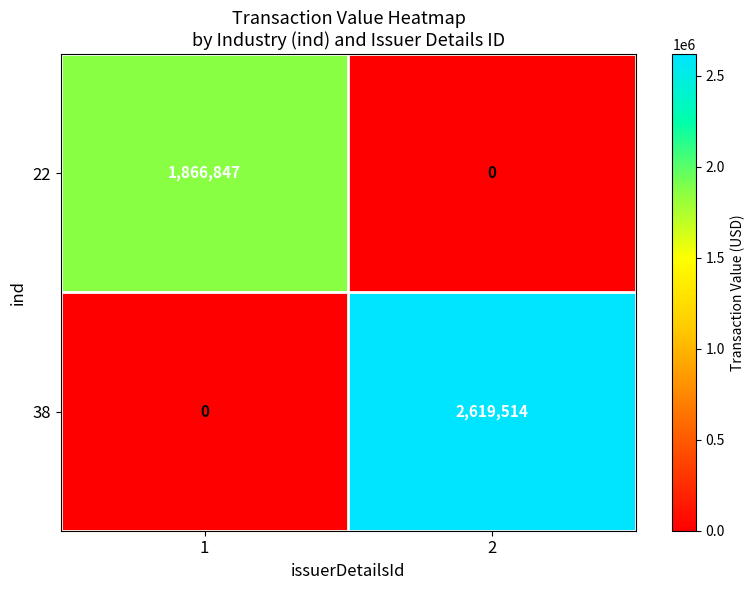

Reading right to left, list all the values displayed in this chart.

22: 2=0	1=1866847
38: 2=2619514	1=0